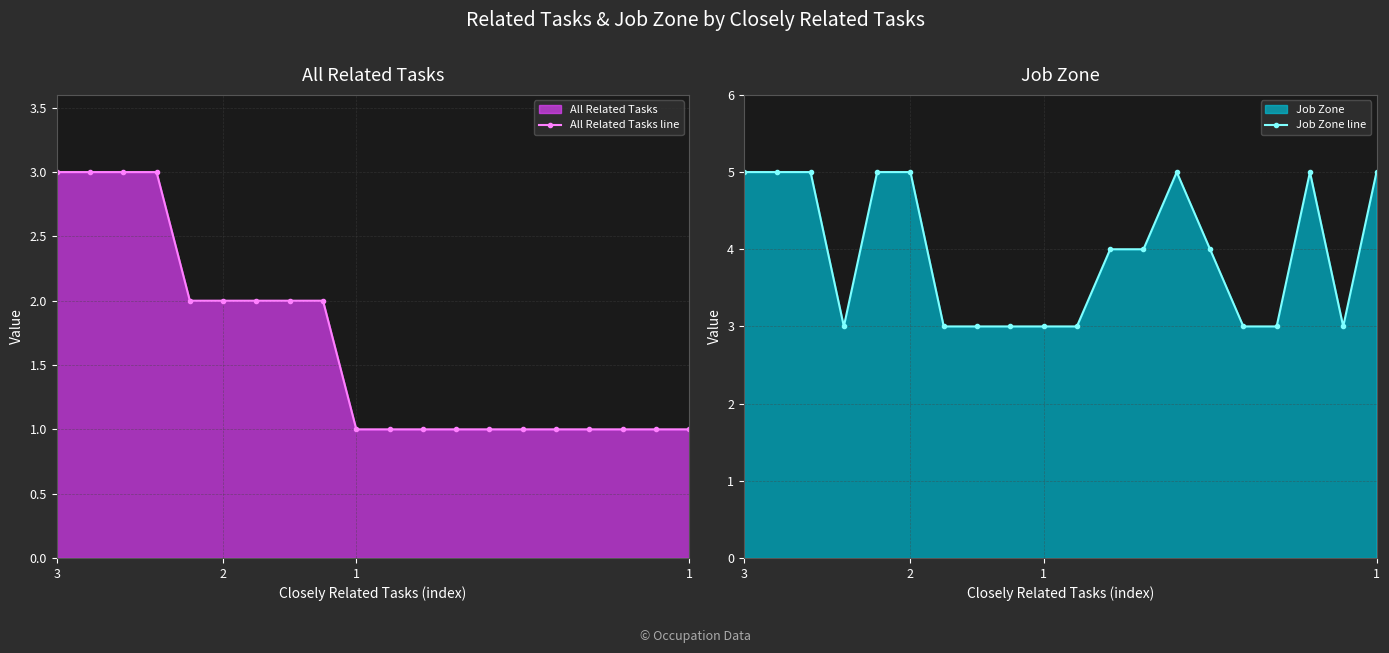

Count the number of data series in this chart.

2